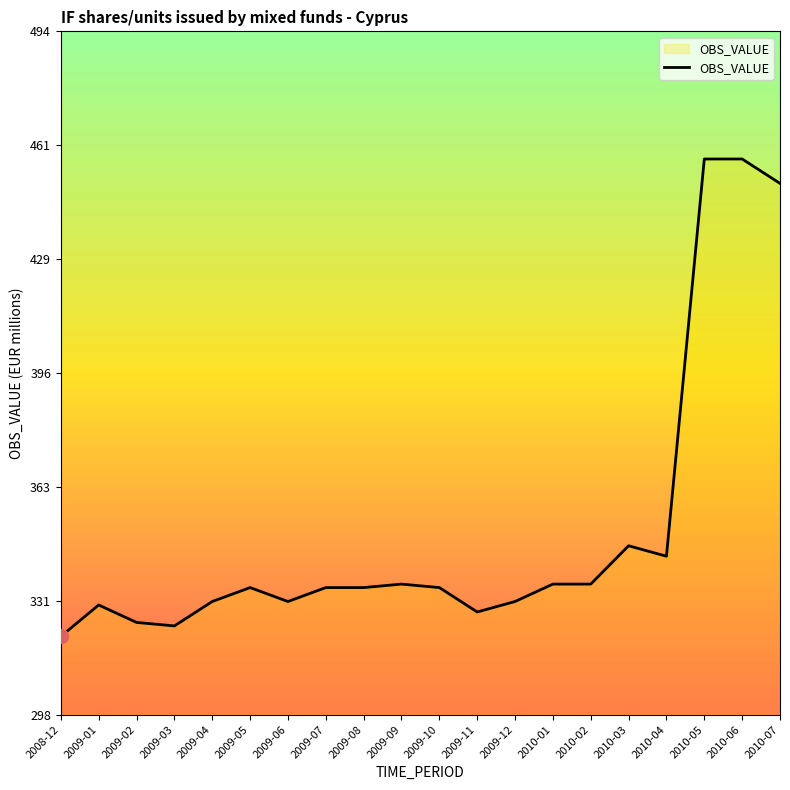

Approximately how many times larger is the value at 2010-05 compared to 2009-05?

1.4